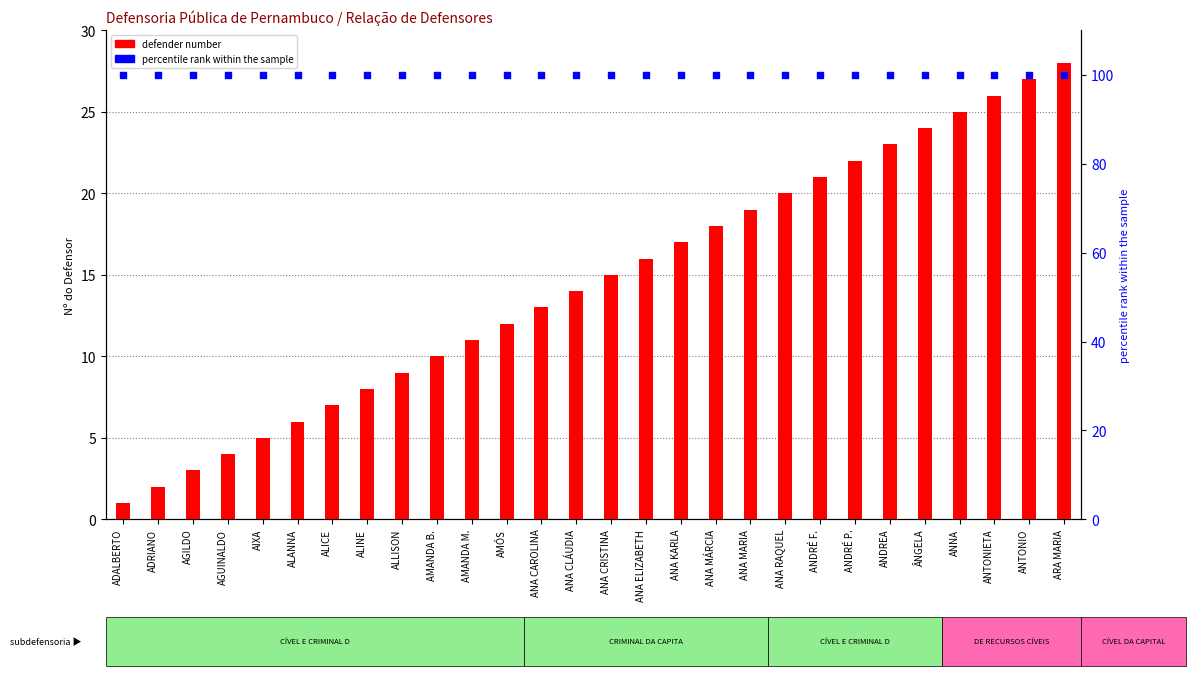

Which series reaches the maximum Y coordinate?

percentile rank within the sample